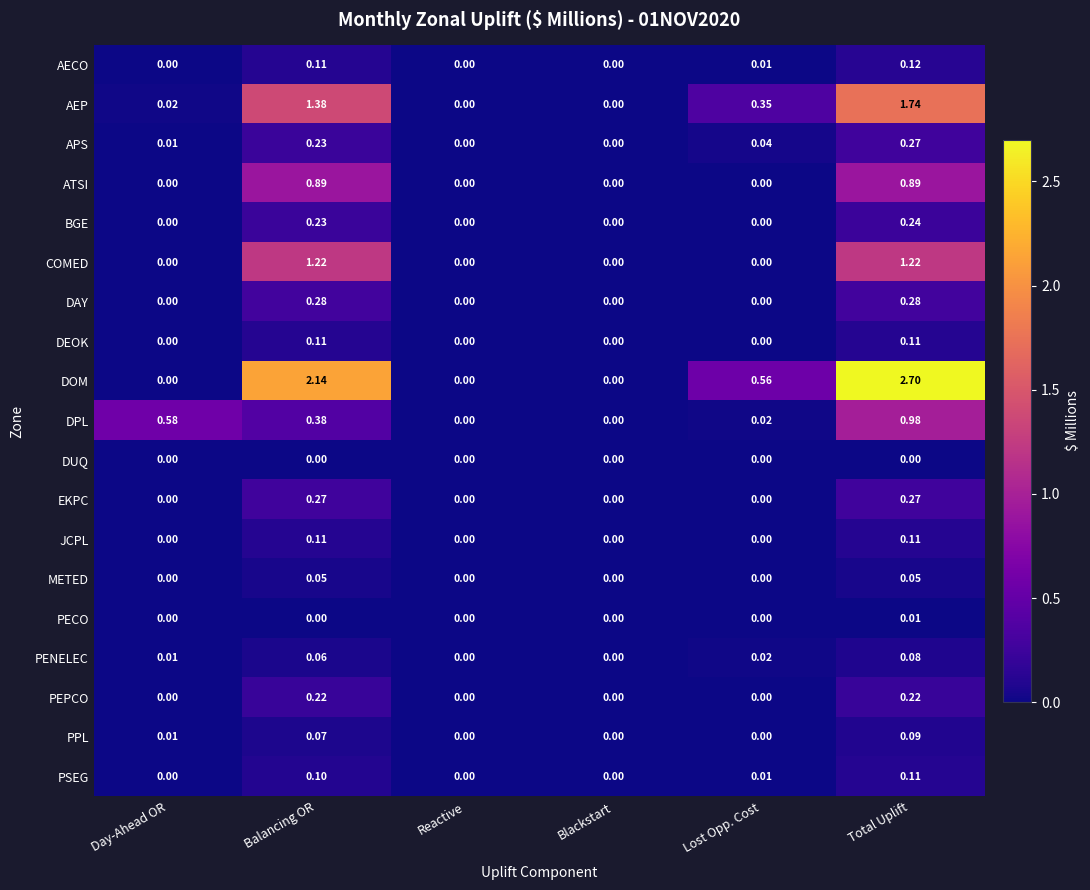

Is the value of PEPCO at Lost Opp. Cost greater than the value of PENELEC at Day-Ahead OR?

No